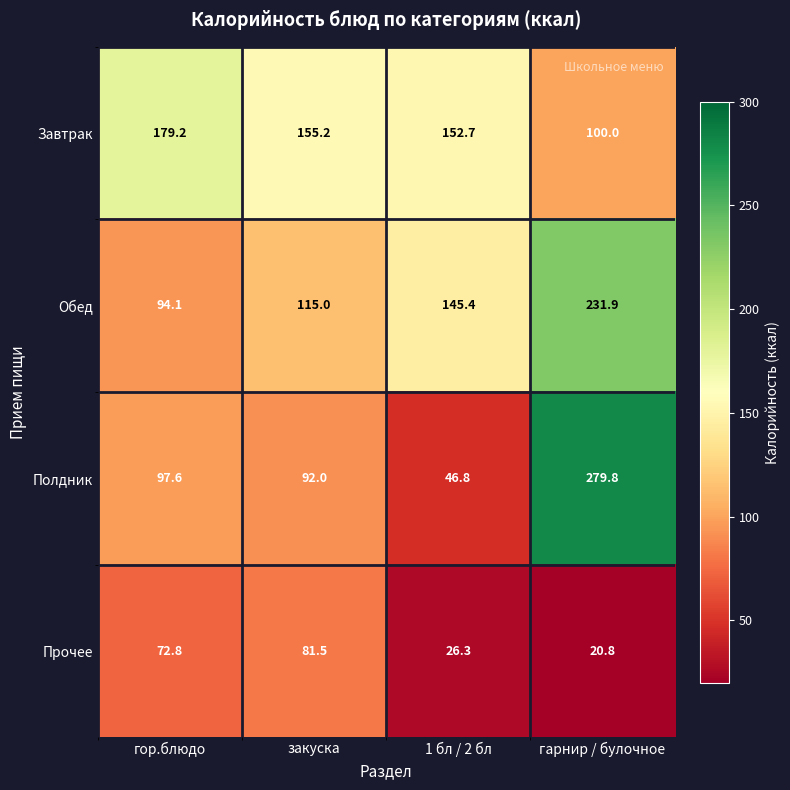

What is the smallest value displayed?

20.8